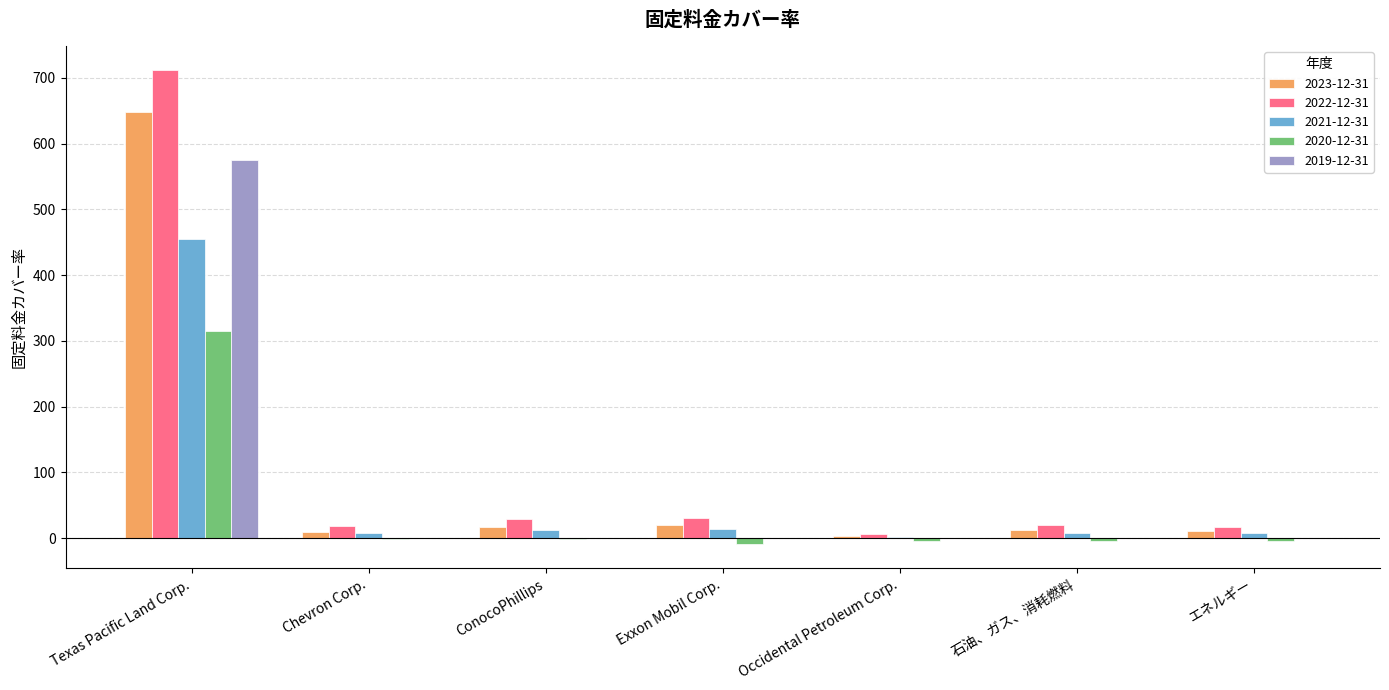

What is the spread (max minus min) of values at Texas Pacific Land Corp.?

397.3